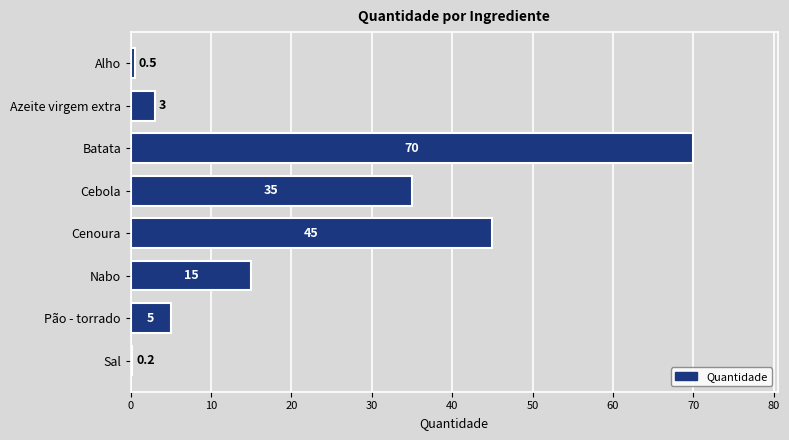

Which category has the highest value across all series?

Batata